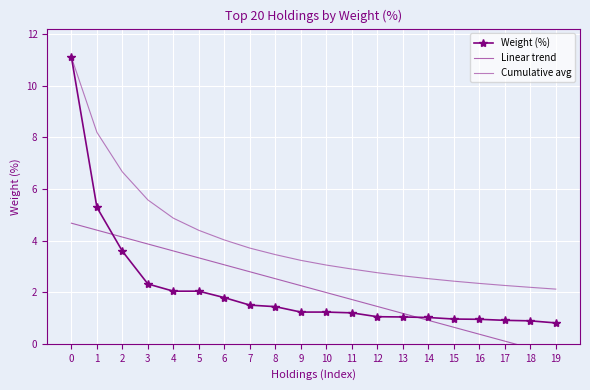

What are all the series names shown in the legend?

Weight (%), Linear trend, Cumulative avg